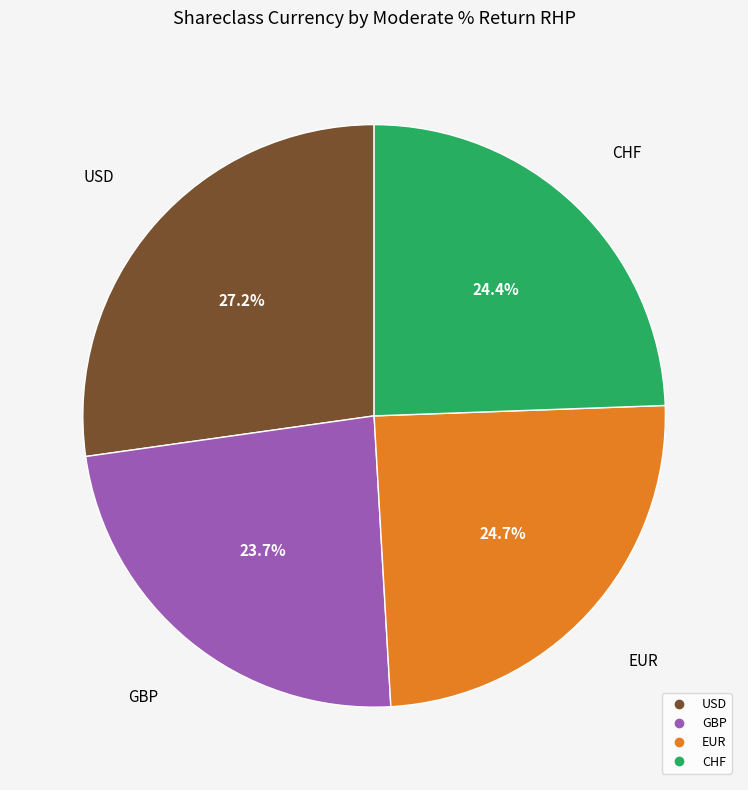

The CHF slice represents 24% of the pie. True or false?

True